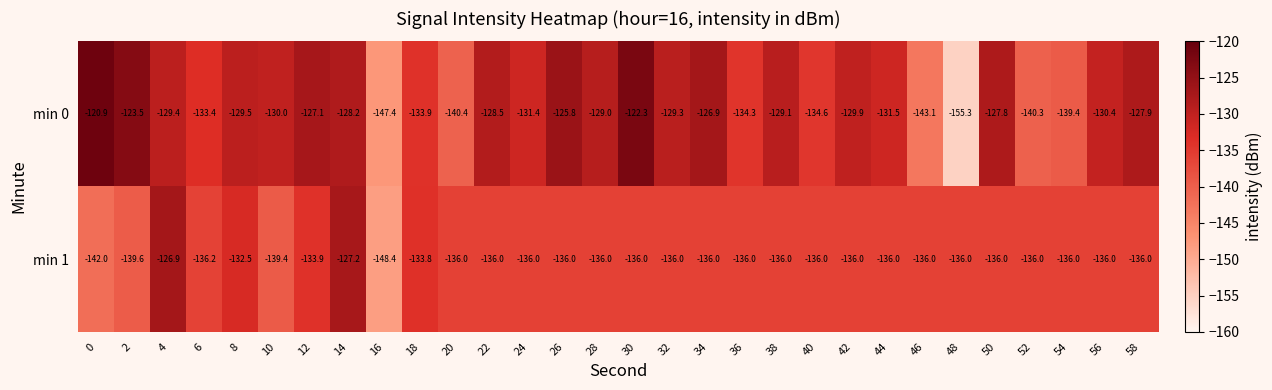

At 36, list the series in order from smallest to largest.

min 1, min 0